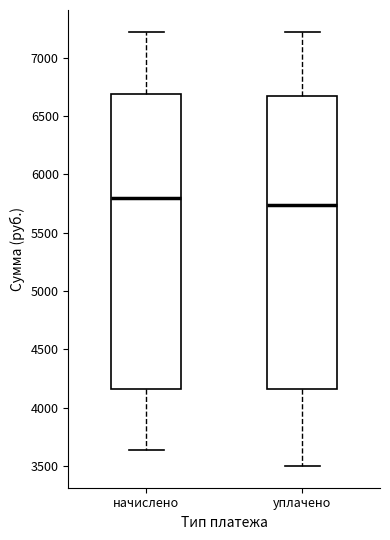

Which box has the highest median line?

начислено